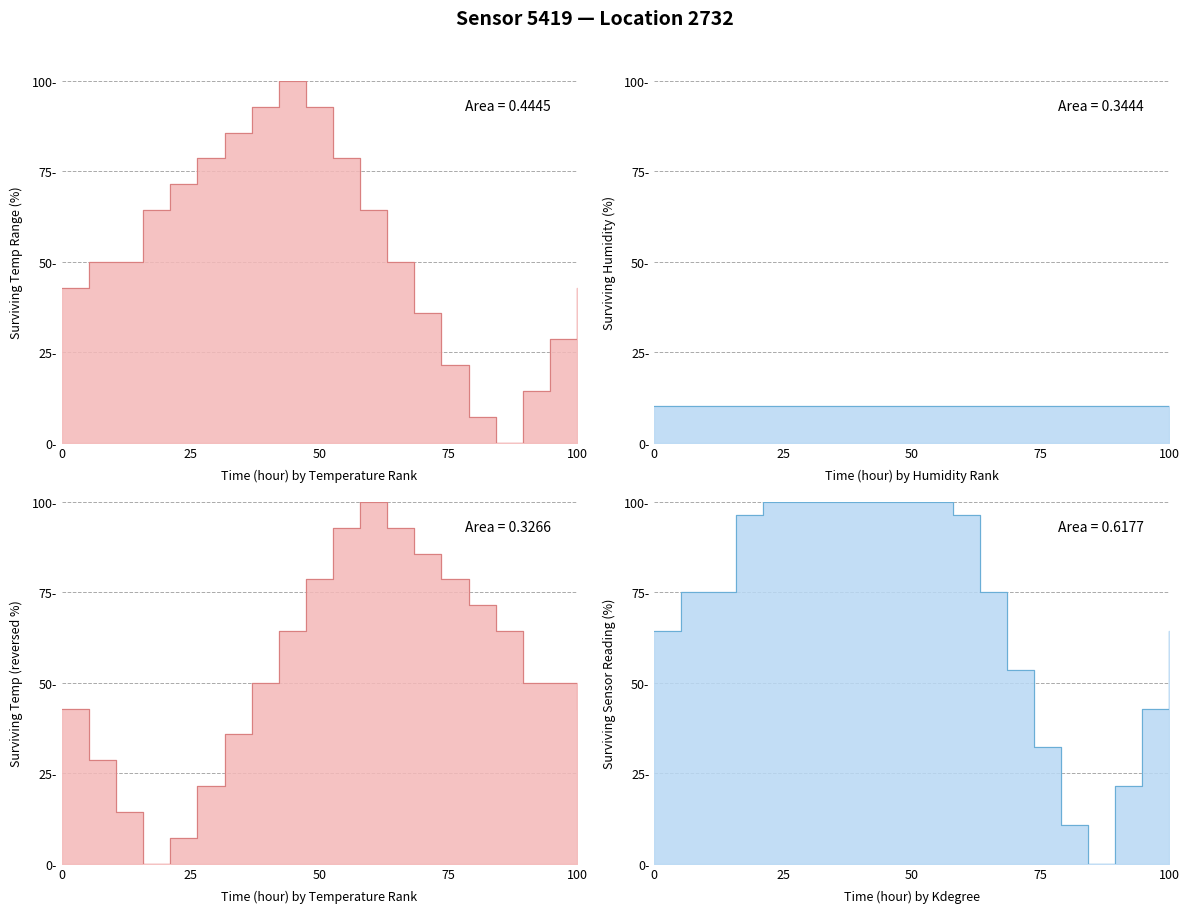

Reading left to right, list all the values displayed in this chart.

42.9	50.0	50.0	64.3	71.4	78.6	85.7	92.9	100.0	92.9	78.6	64.3	50.0	35.7	21.4	7.1	0.0	14.3	28.6	42.9